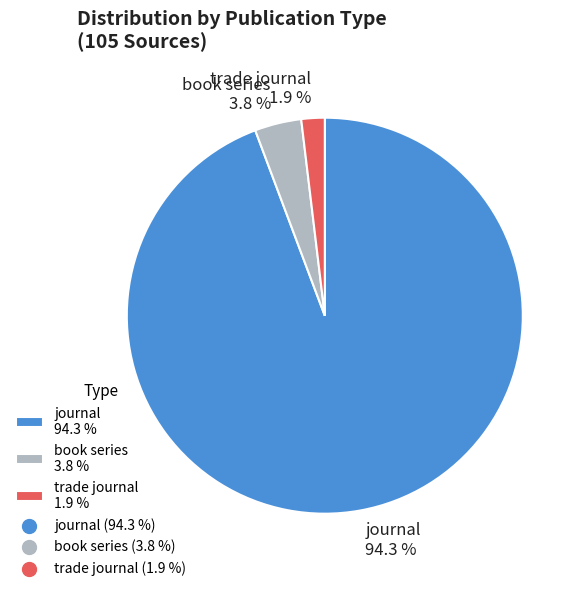

What percentage is the journal slice, to the nearest percent?

94%